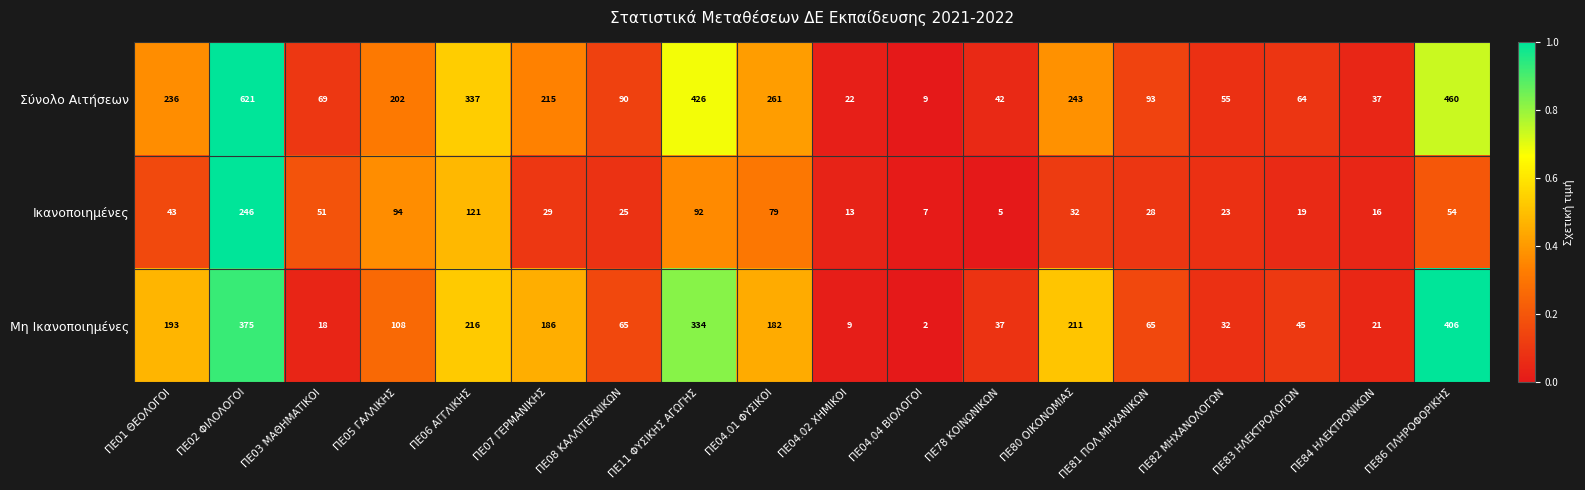

What is the average value of the Ικανοποιημένες series?

54